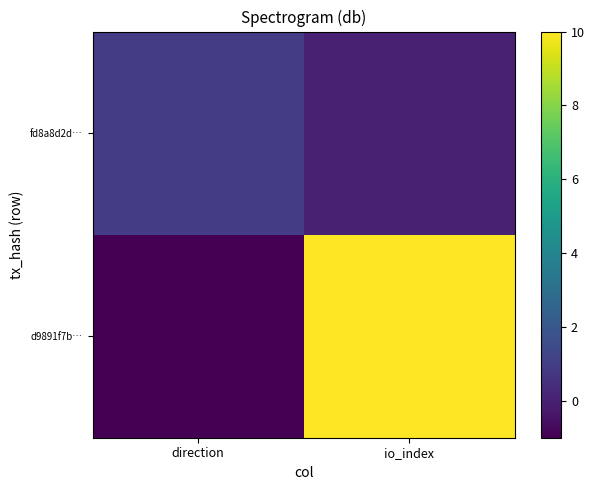

At which category does the chart reach its minimum across all series?

direction